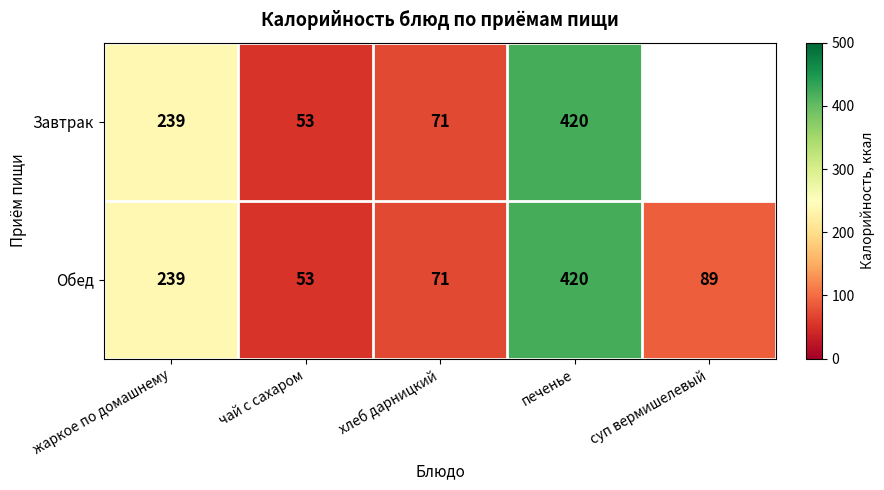

The Завтрак series shows 653 at печенье. True or false?

False